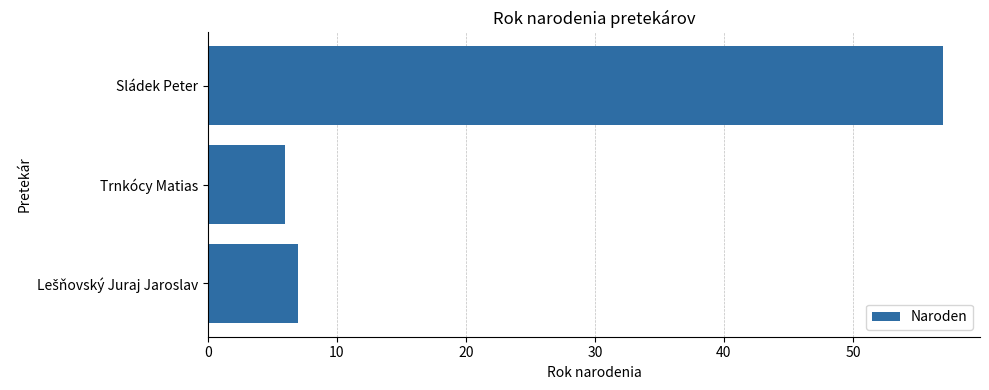

How many distinct data groups are displayed?

1